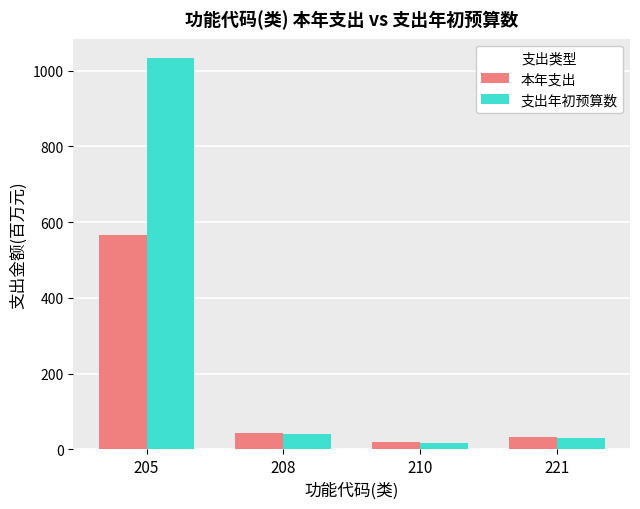

What is the sum of all 本年支出 values?

664.0